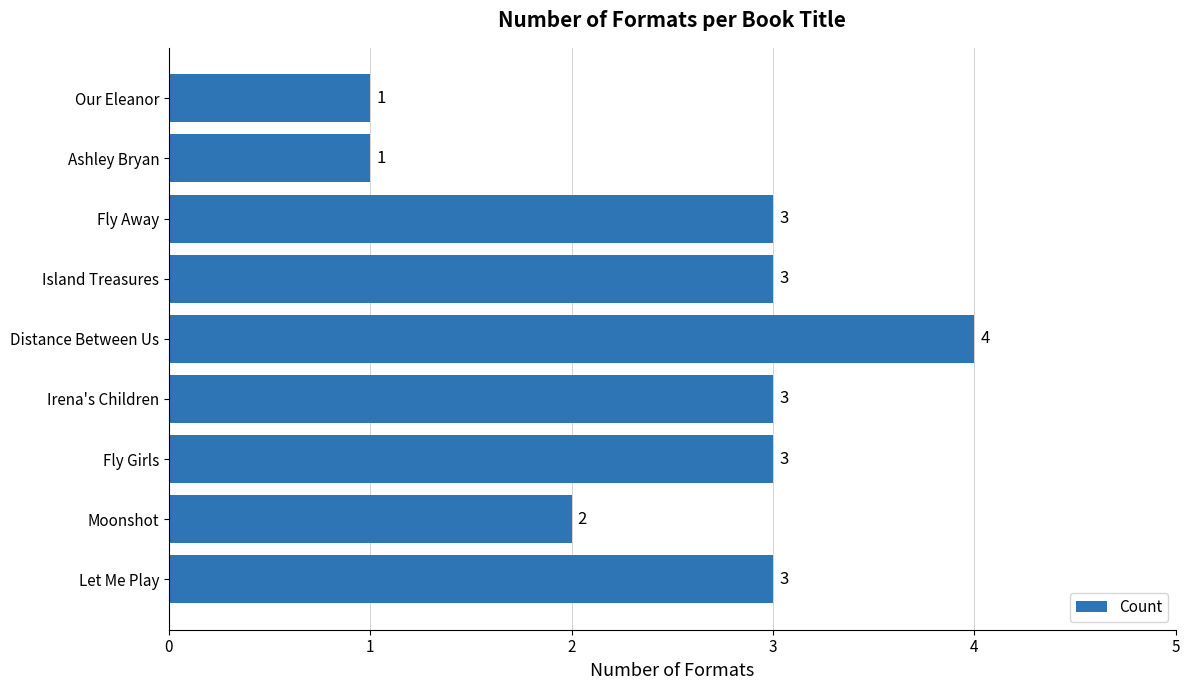

Which has a higher value, Moonshot or Let Me Play?

Let Me Play